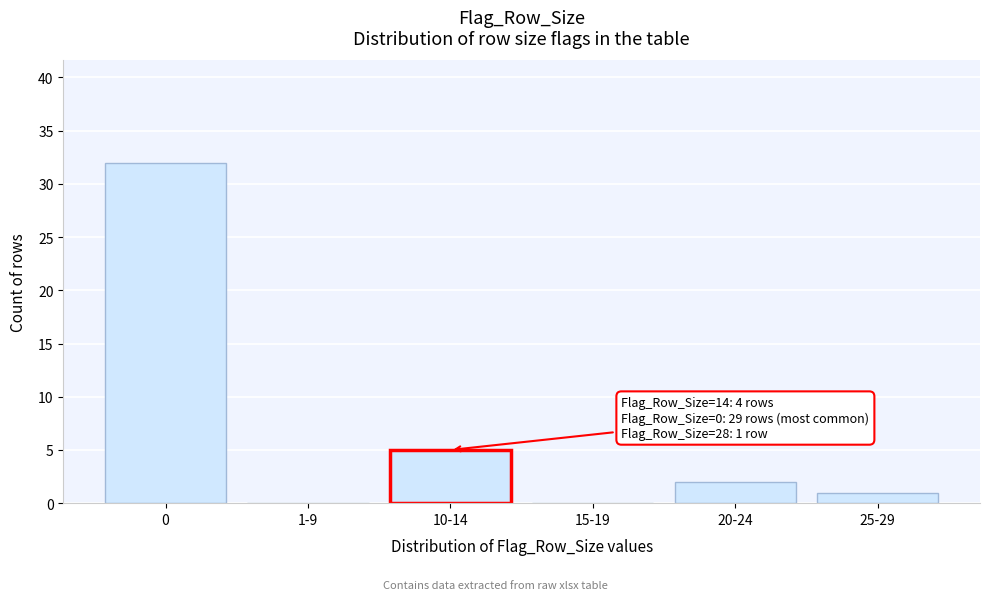

Reading left to right, list all the values displayed in this chart.

0=32	1-9=0	10-14=5	15-19=0	20-24=2	25-29=1